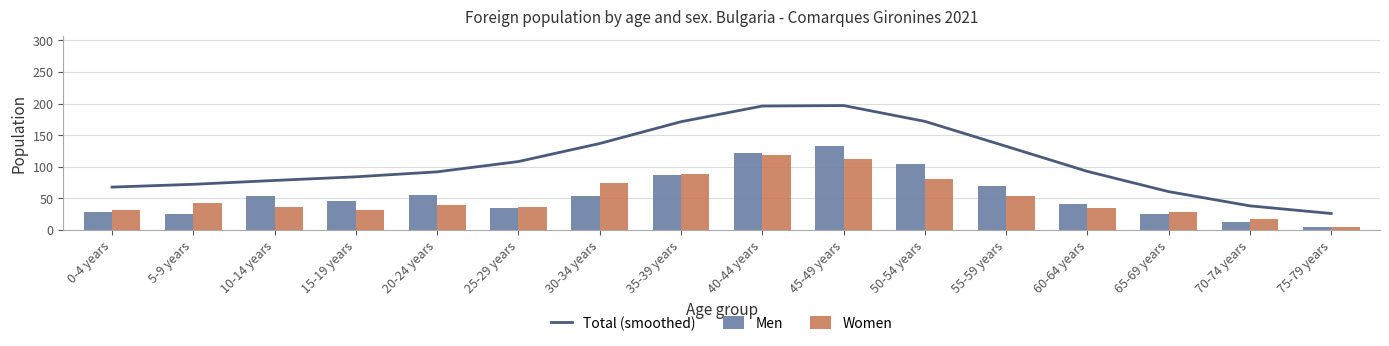

Is it true that Total (smoothed) equals 46.6 at 75-79 years?

False